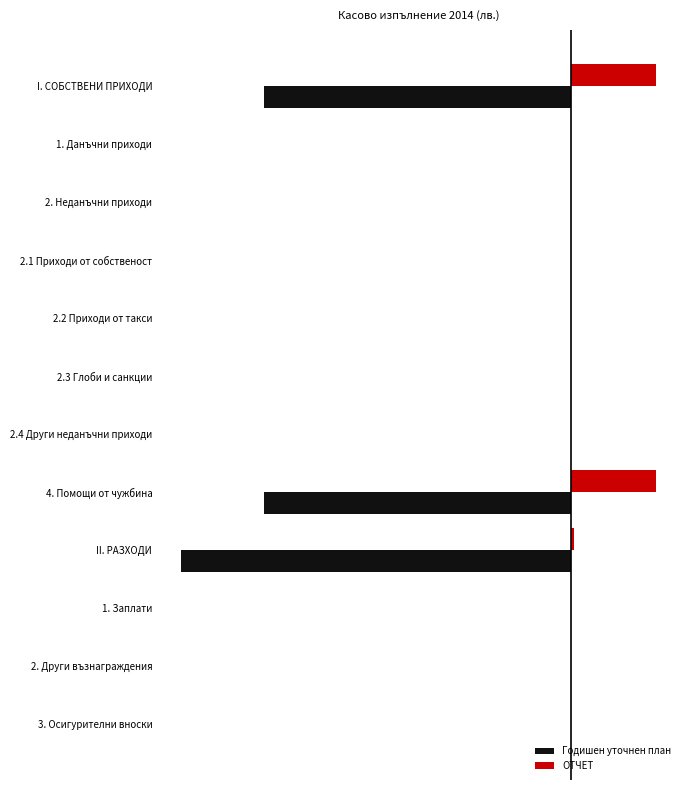

Which series has the largest range (max minus min)?

Годишен уточнен план